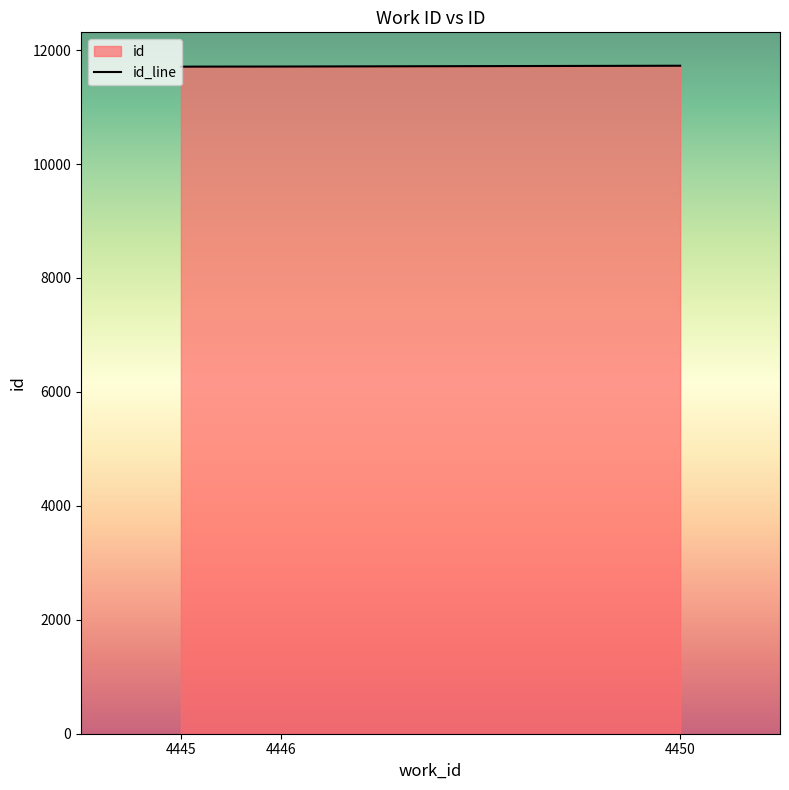

Count the number of categories in the chart.

3